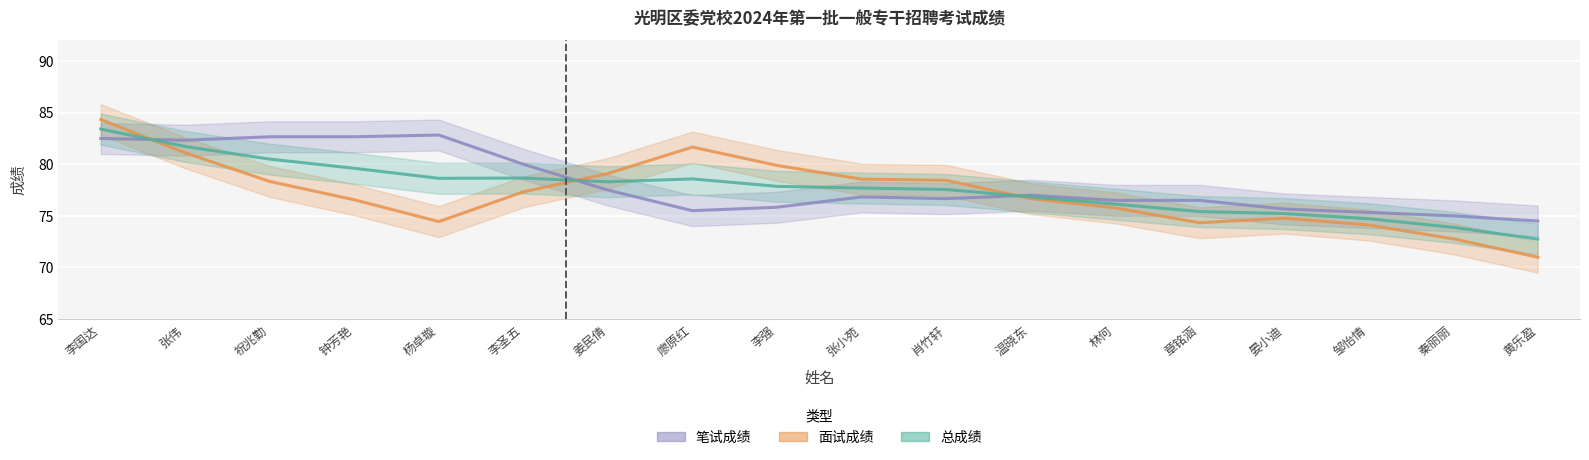

At which category does the chart reach its peak across all series?

李国达